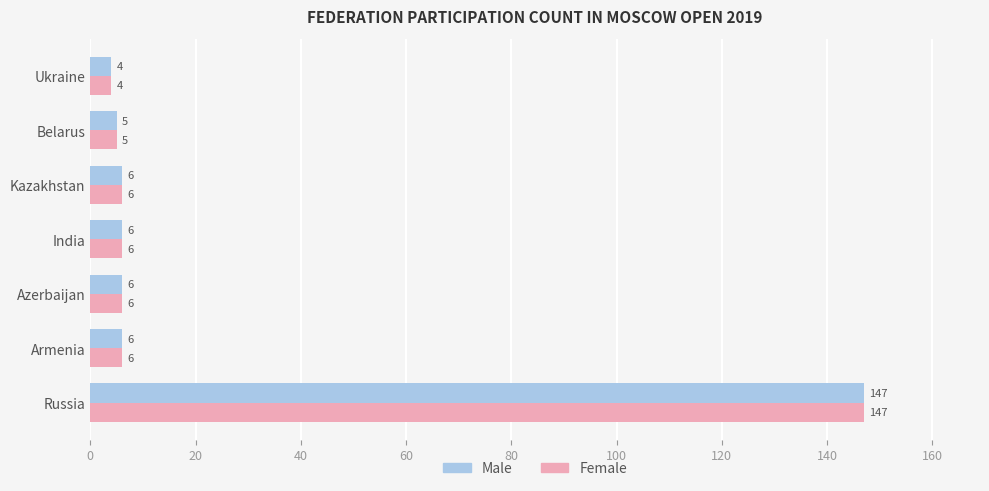

The Female series shows 6 at Armenia. True or false?

True